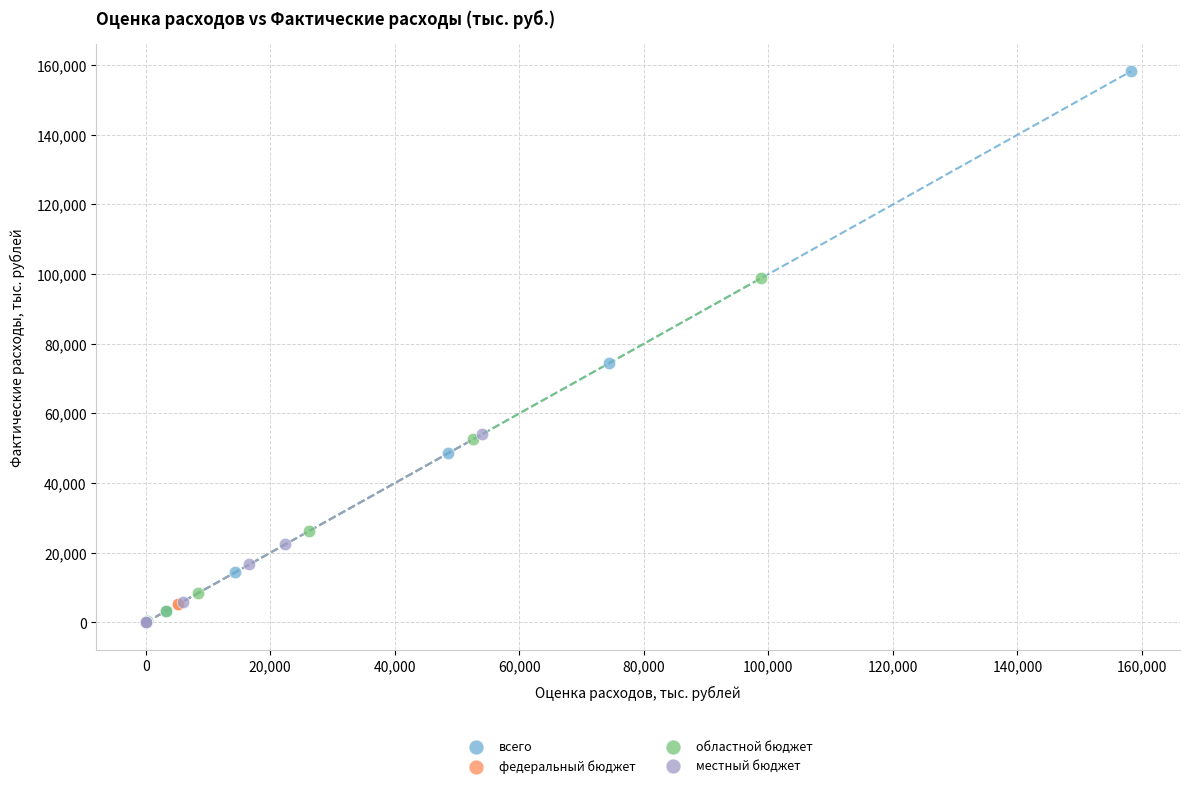

Which series contains the highest Y value?

всего